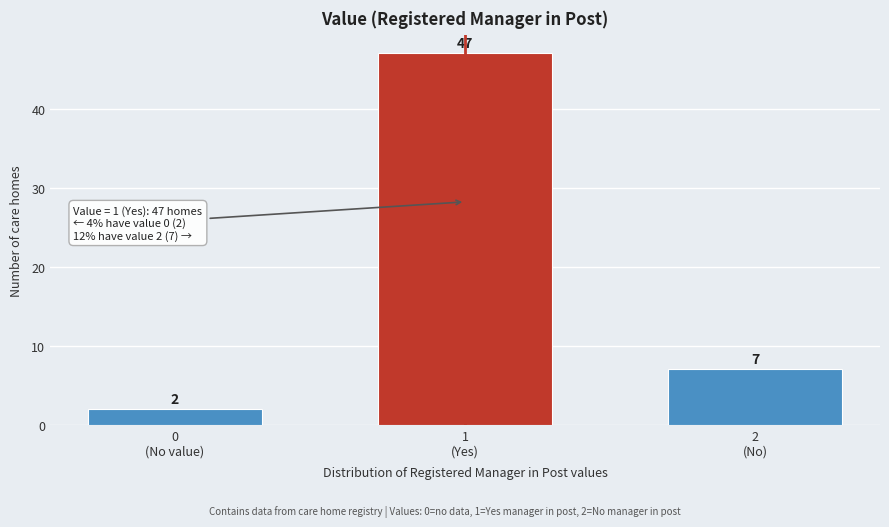

Reading right to left, transcribe all the data shown in this chart.

7	47	2